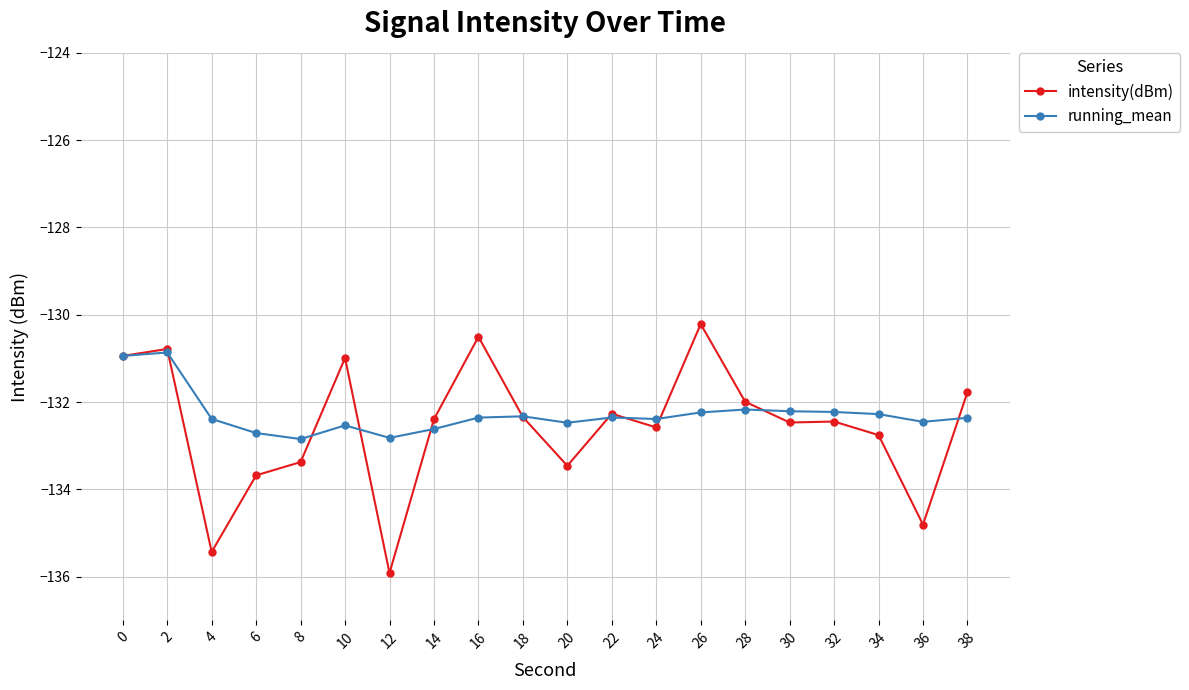

What are all the series names shown in the legend?

intensity(dBm), running_mean